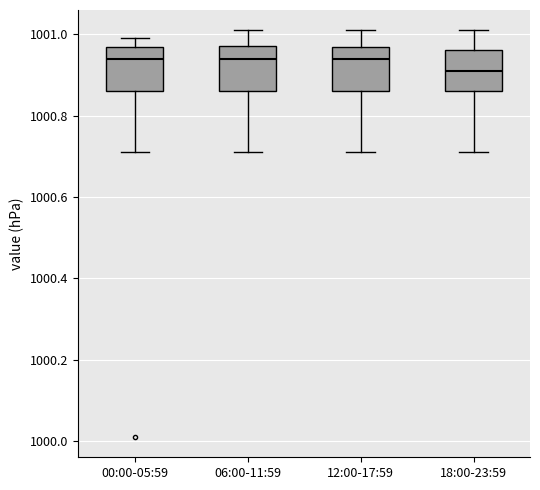

Which box has the lowest median line?

18:00-23:59